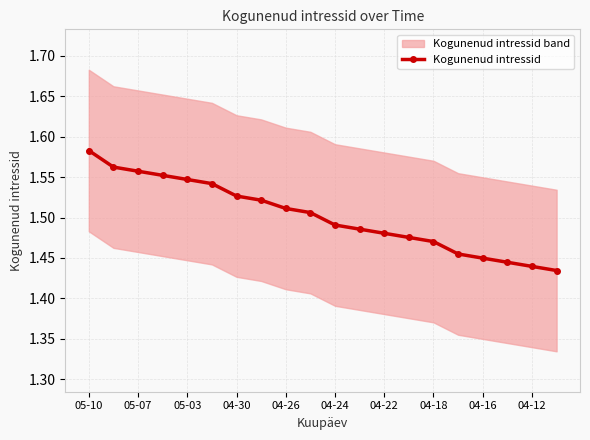

At which label does Kogunenud intressid reach its peak?

05-10